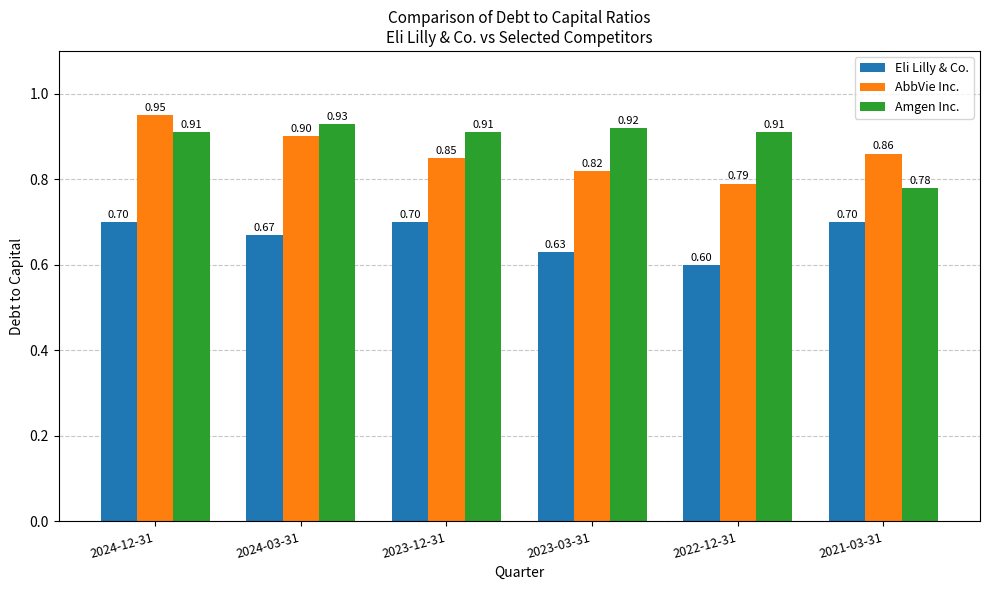

List the series in order of their peak value, lowest first.

Eli Lilly & Co., Amgen Inc., AbbVie Inc.